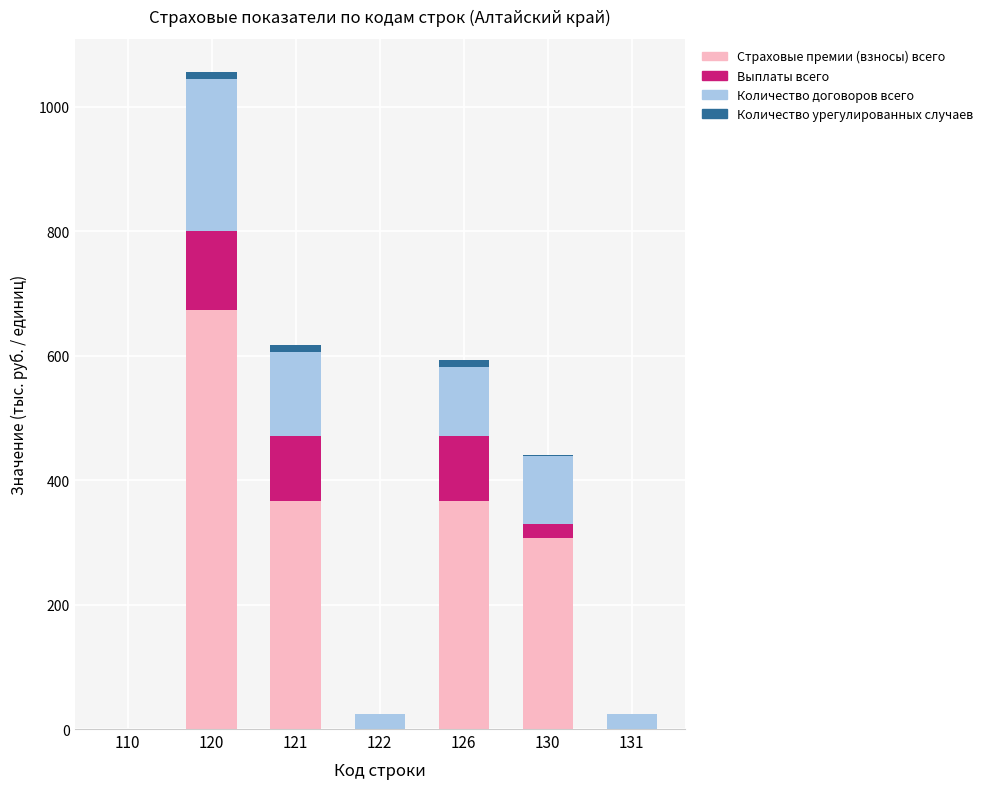

At which label is Страховые премии (взносы) всего closest to 336?

130